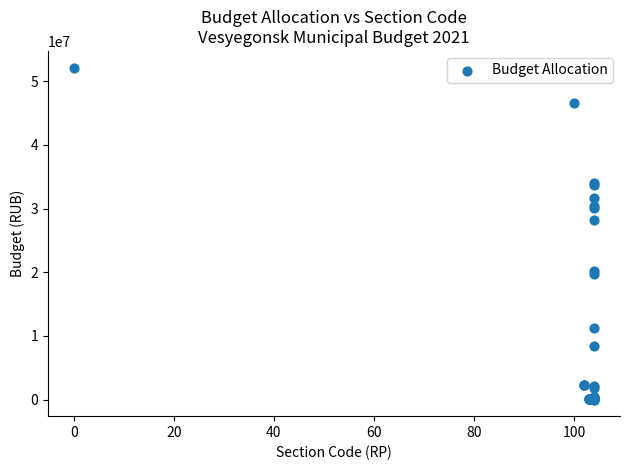

What Y value in the scatter plot is closest to 26083847?

28279792.4